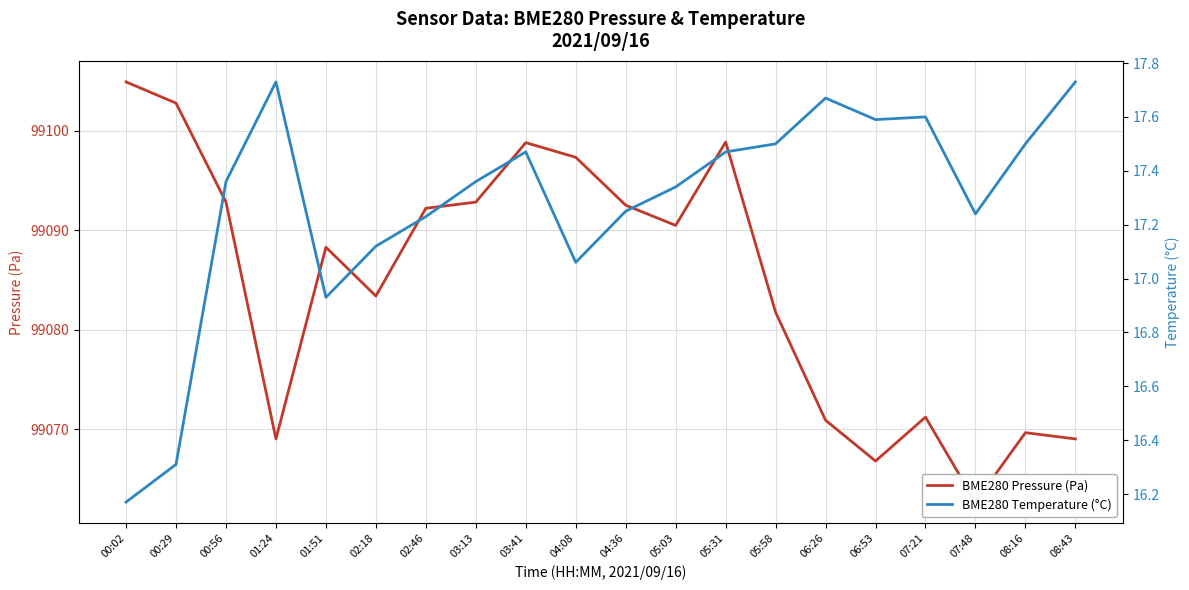

The BME280 Pressure (Pa) series shows 99098.8 at 05:31. True or false?

True